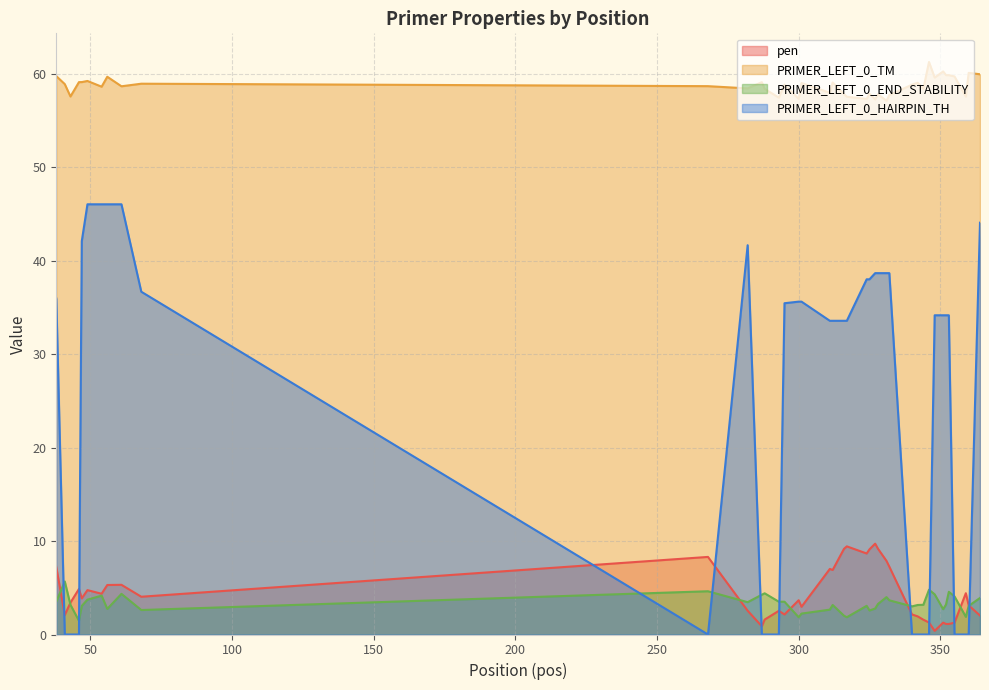

Where is pen nearest to the value 5?

46